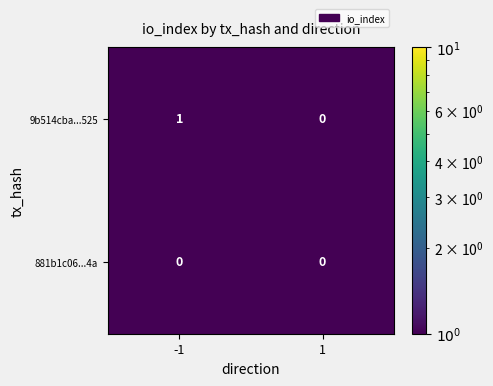

Reading right to left, transcribe all the data shown in this chart.

9b514cba...525: 1=0	-1=1
881b1c06...4a: 1=0	-1=0